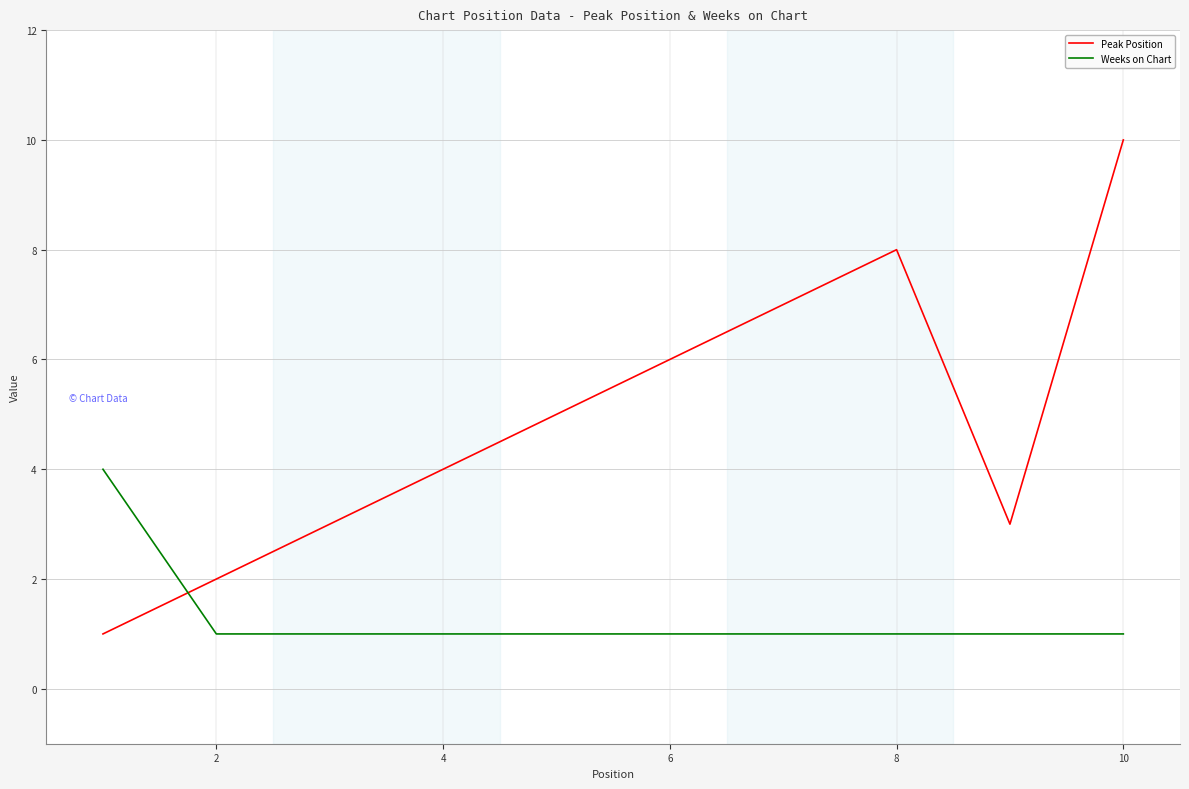

How many times do Peak Position and Weeks on Chart cross each other?

1